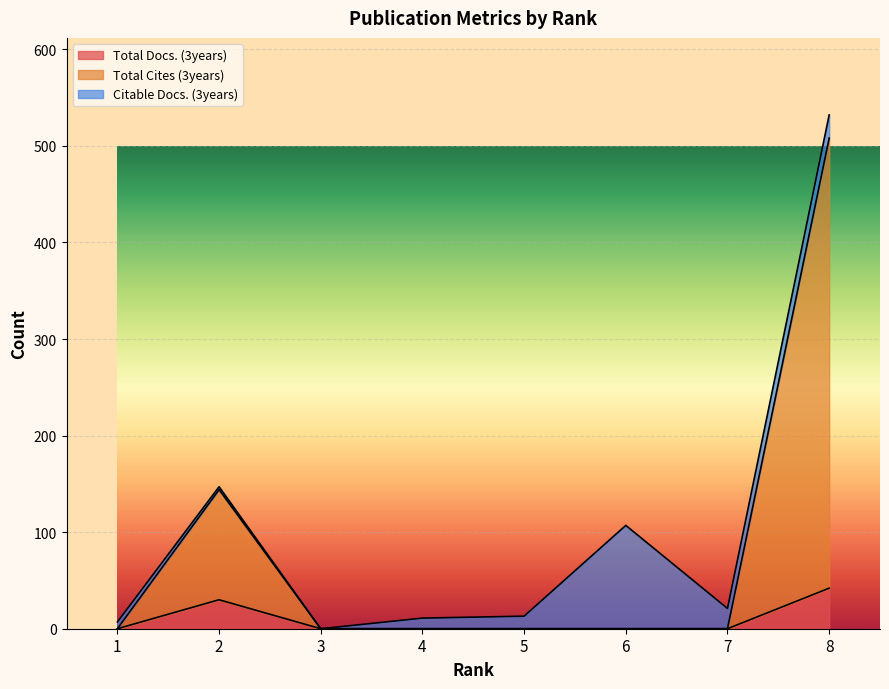

At which label is Total Docs. (3years) closest to 21?

2